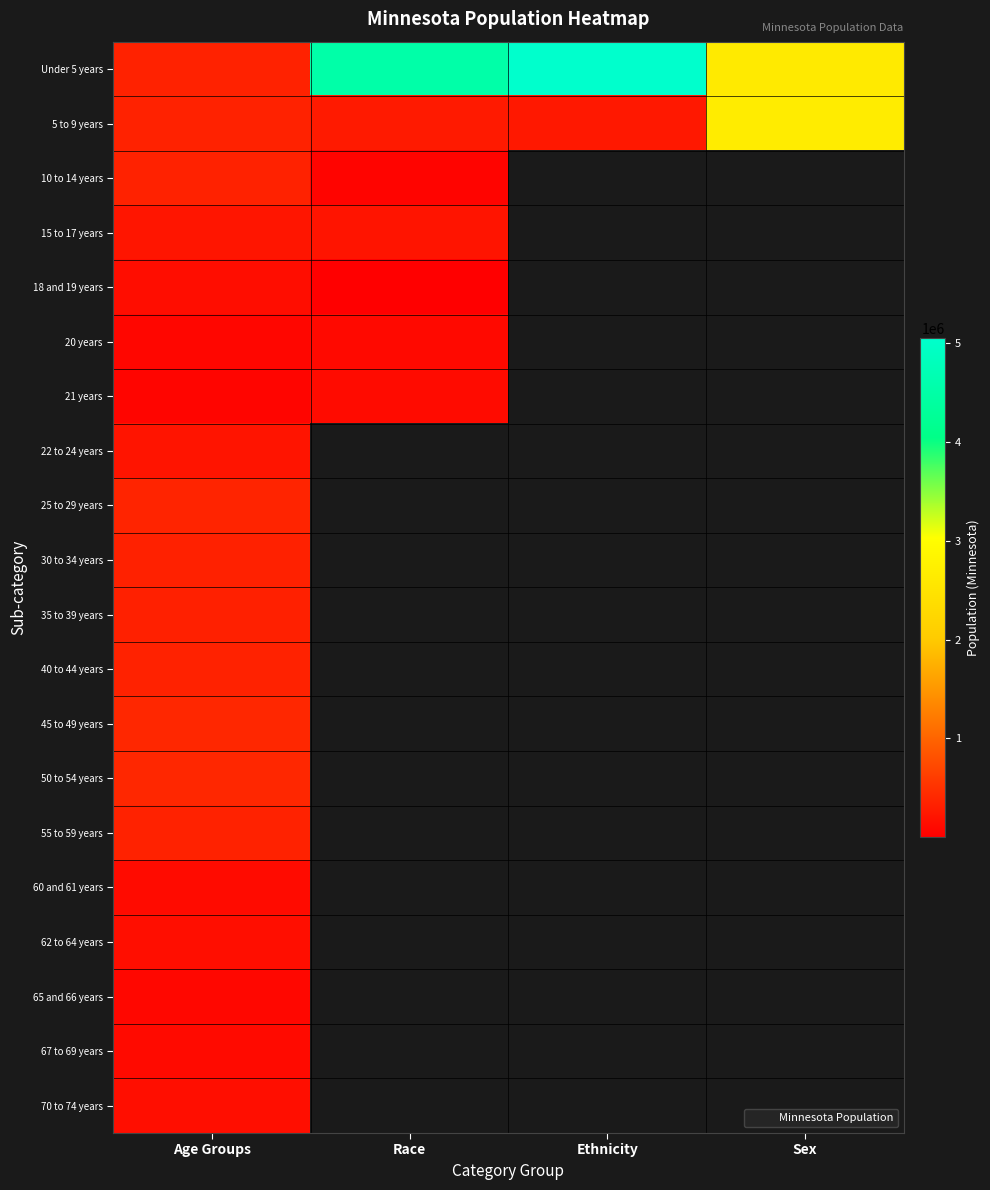

Which series has the largest total across all categories?

Under 5 years